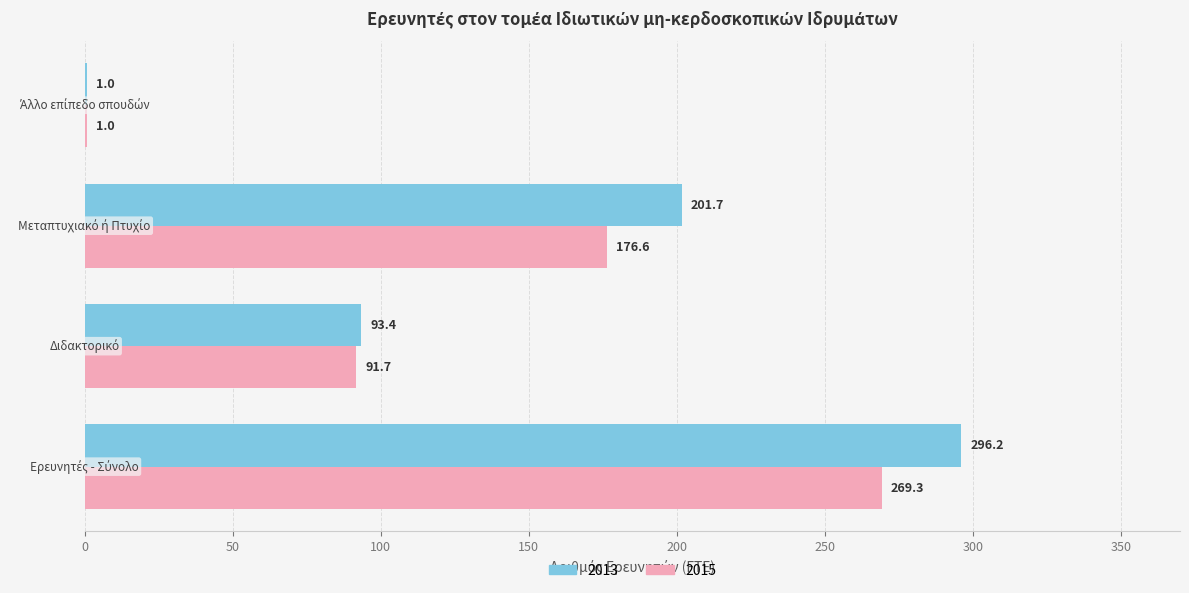

What is the maximum value for 2015?

269.3